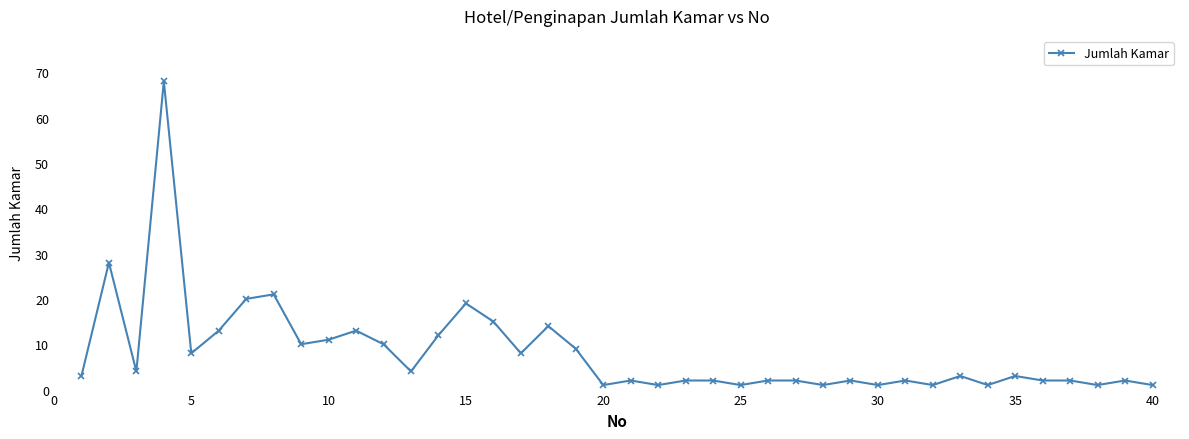

What is the greatest value displayed?

68